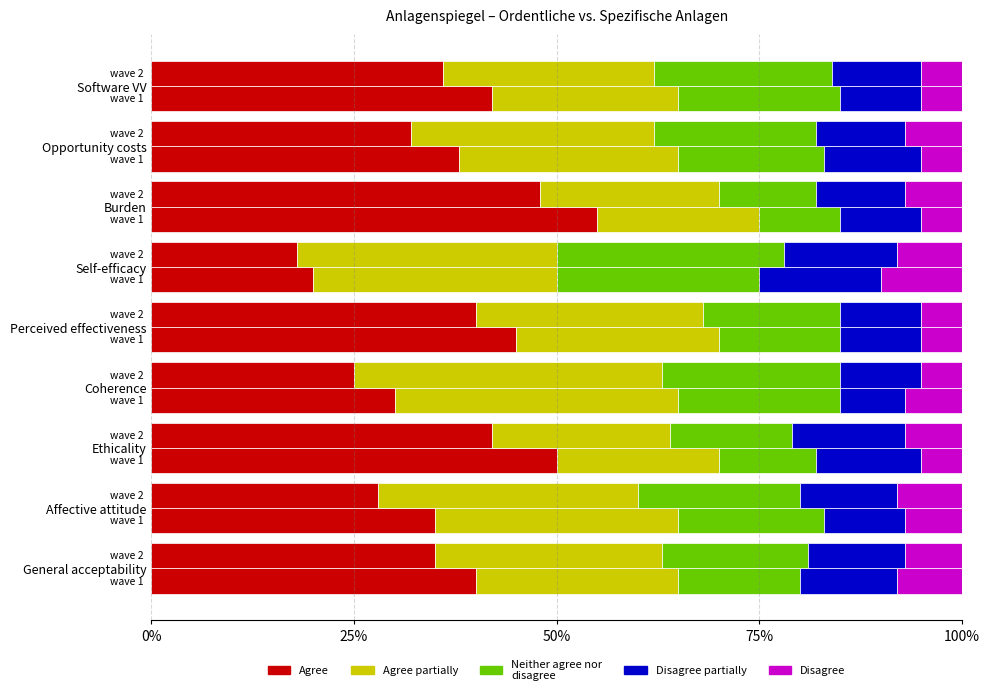

What are all the series names shown in the legend?

Agree, Agree partially, Neither agree nor disagree, Disagree partially, Disagree